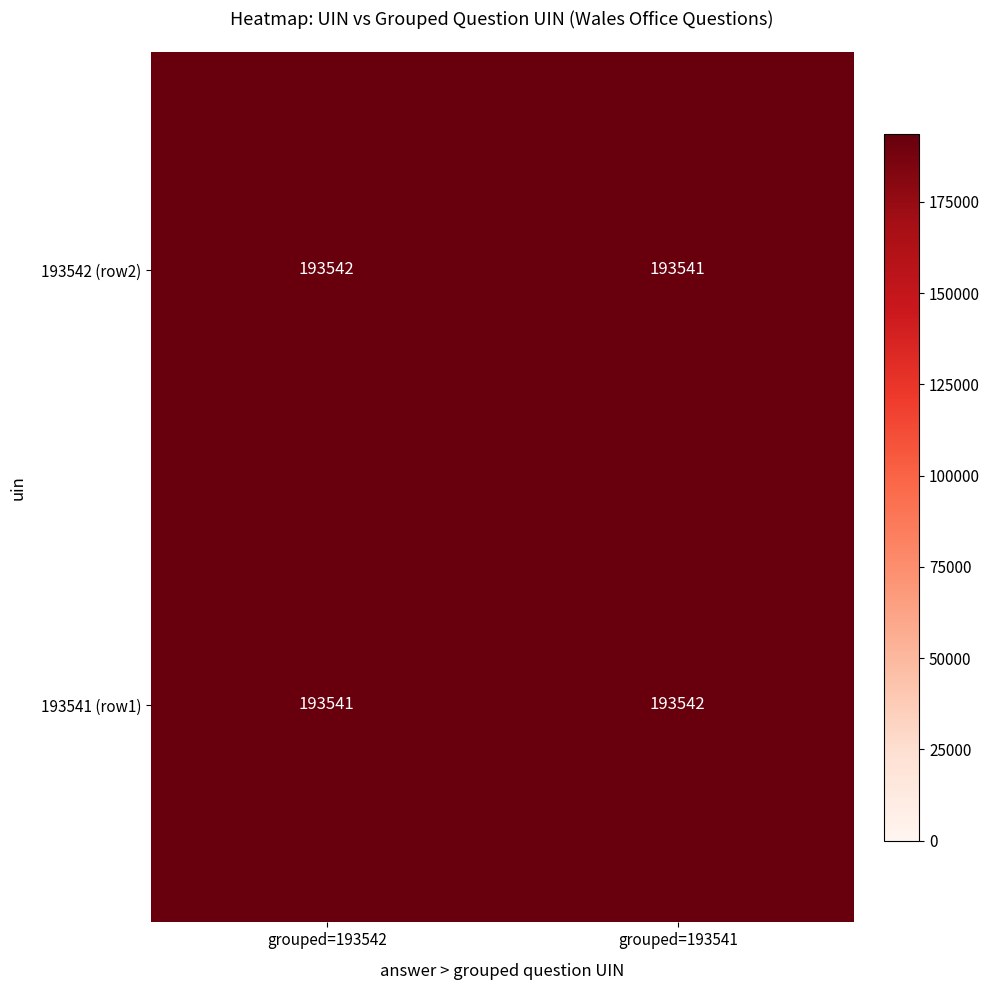

Is it true that 193541 (row1) equals 193541 at grouped=193542?

True